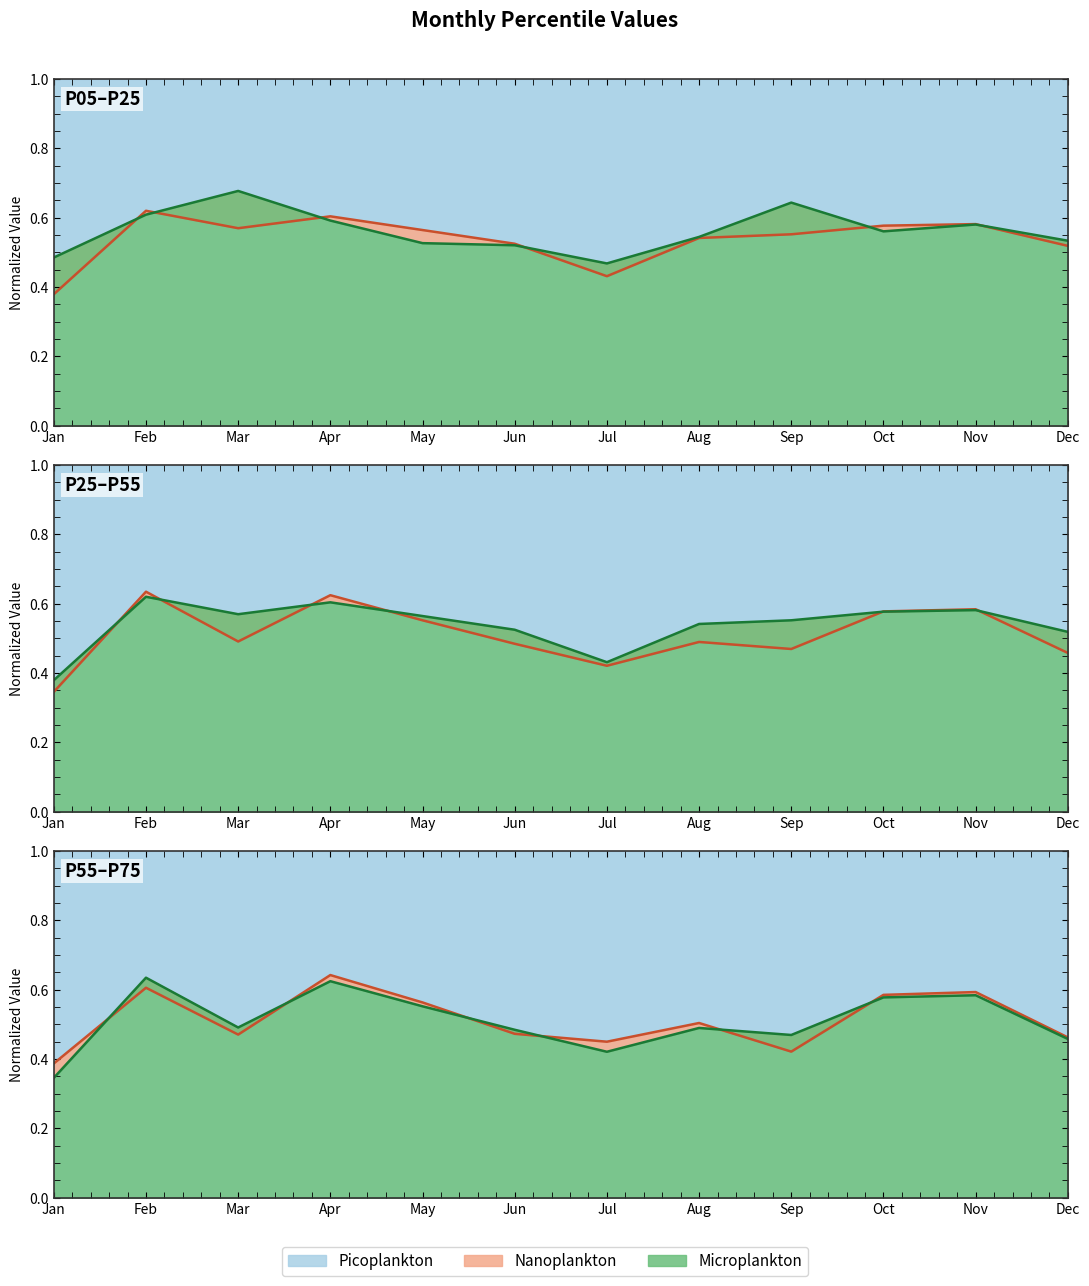

What is the difference between the maximum and minimum values in the pct55 series?

0.3